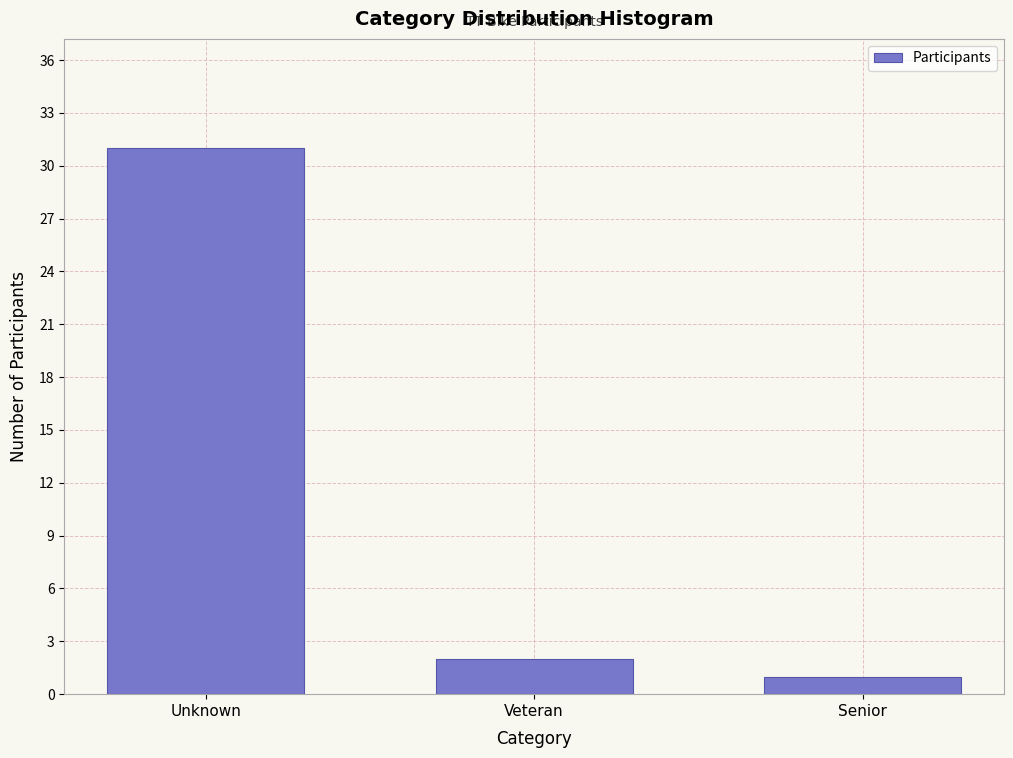

Reading right to left, extract all data points from this chart.

Senior=1	Veteran=2	Unknown=31